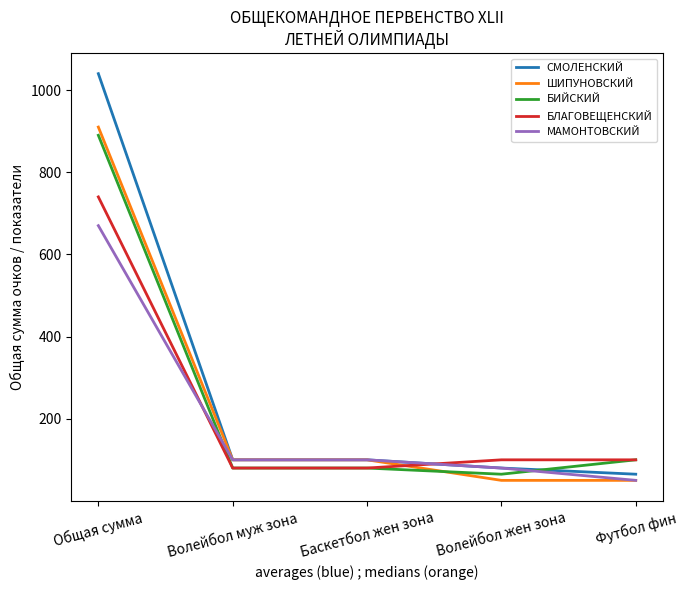

What is the spread (max minus min) of values at Общая сумма?

370